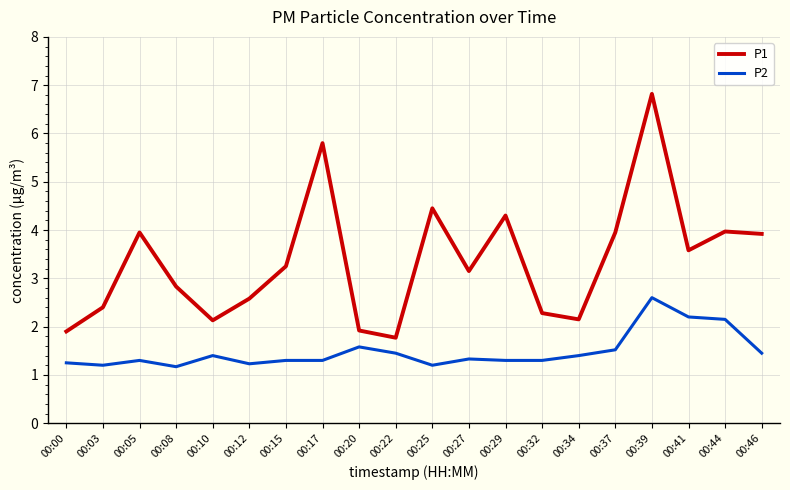

True or false: P2 has a value of 0.8 at 00:32.

False